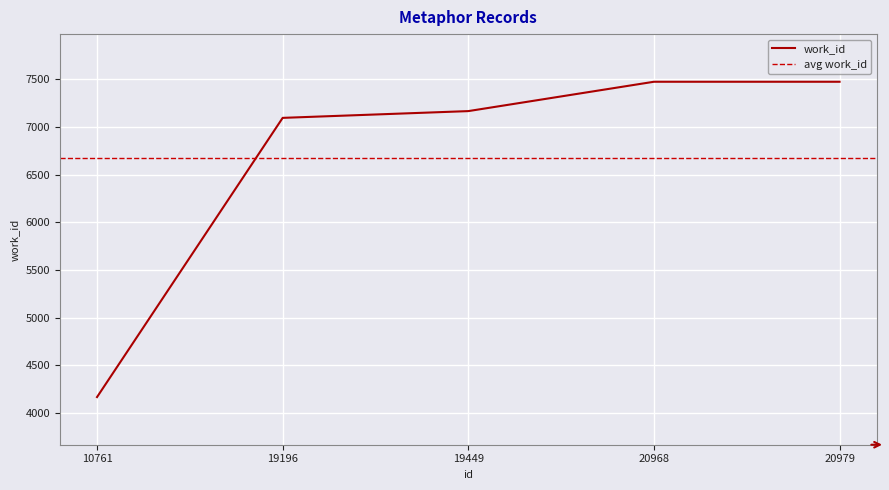

The chart shows a value of 2628 at 19196. True or false?

False